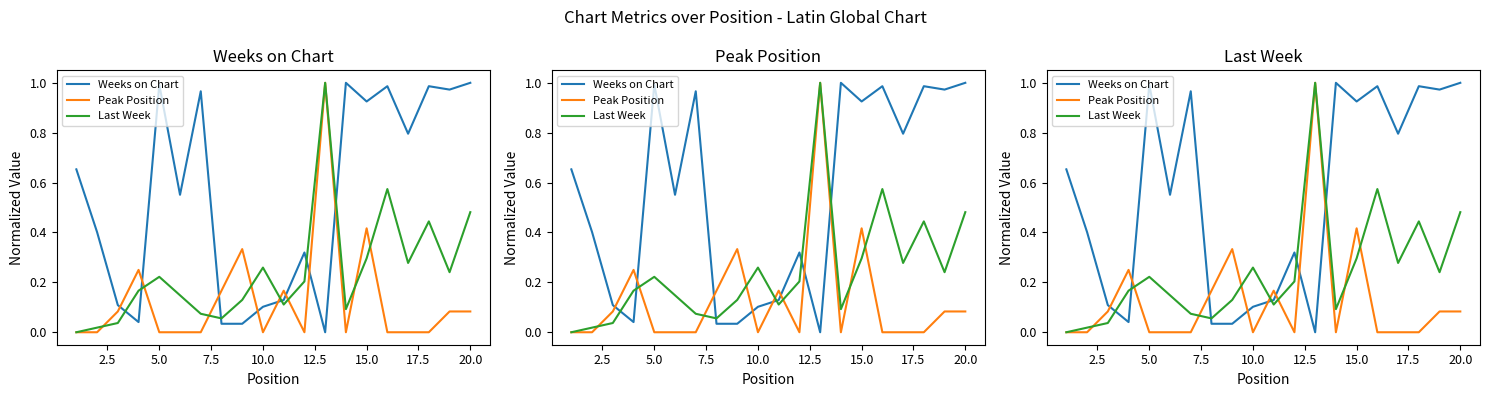

The Last Week series shows 0.0 at 13. True or false?

False